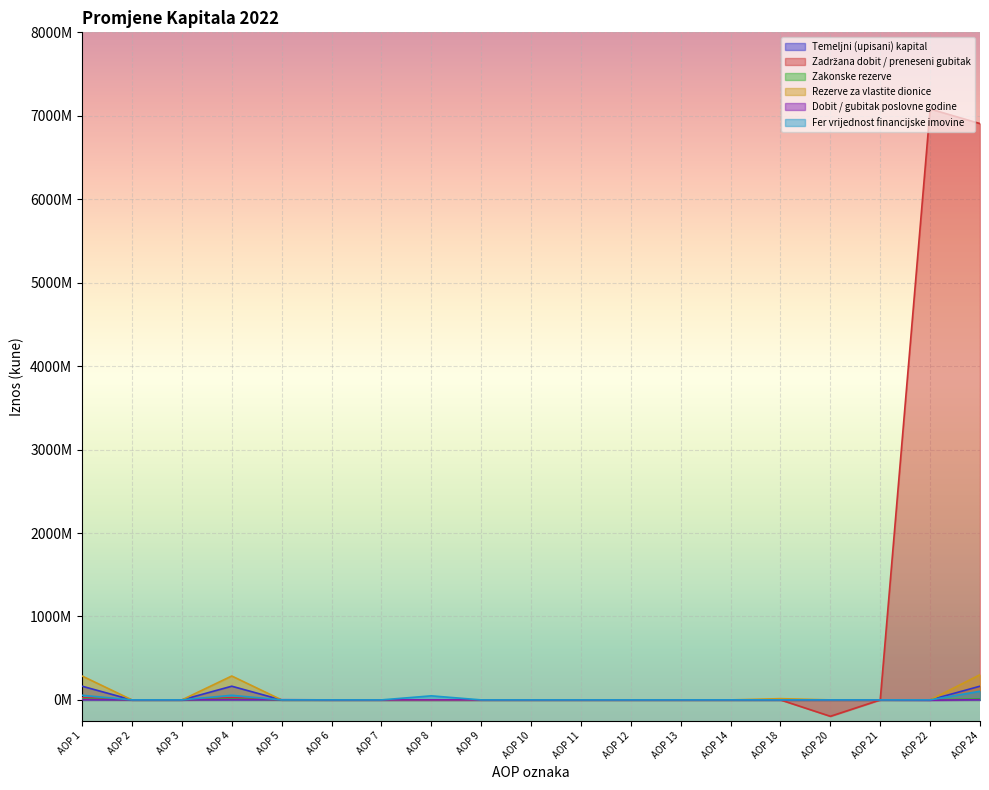

How many data points in Dobit / gubitak poslovne godine are less than 0?

1